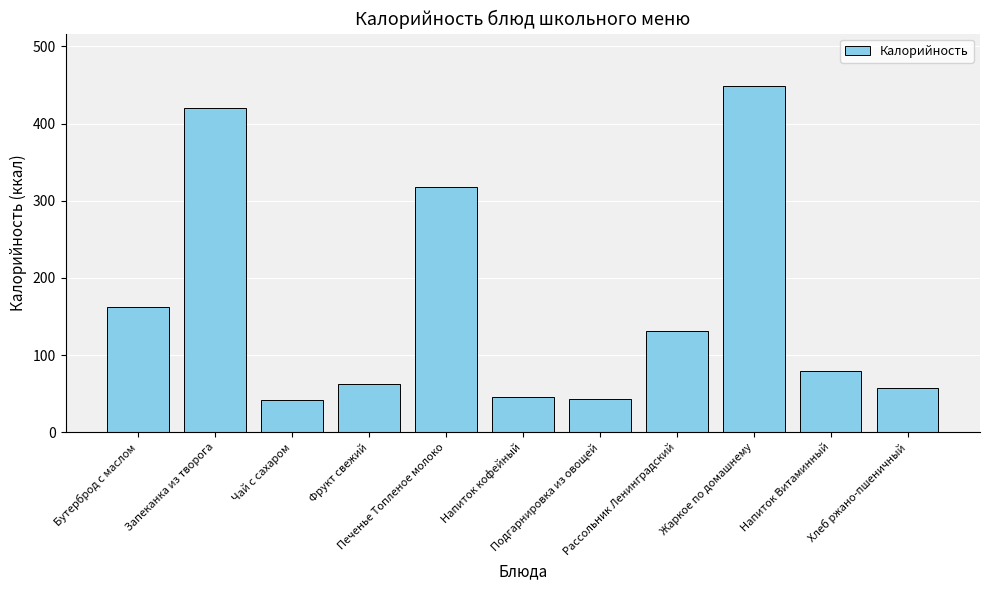

What is the maximum value shown in the chart?

449.2